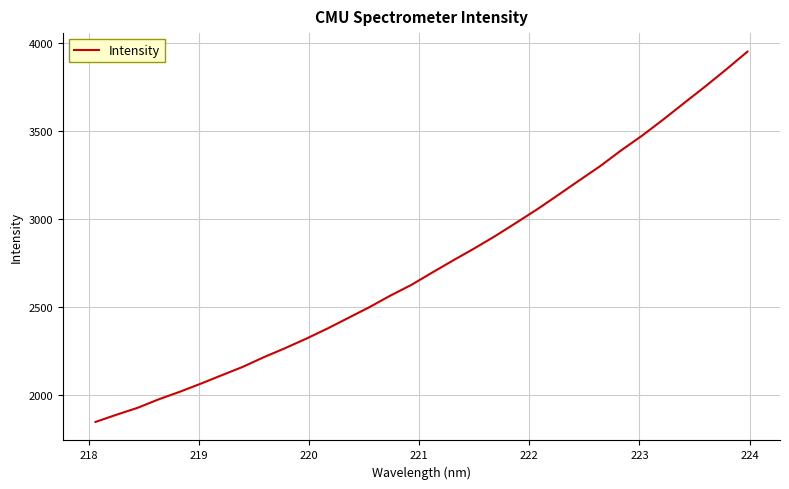

What is the smallest value displayed?

1846.1